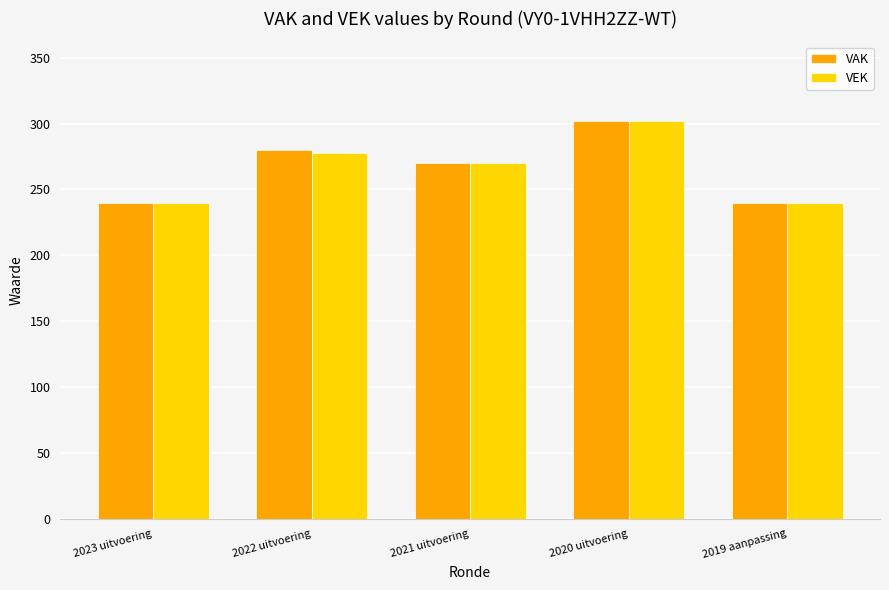

What is the value of the VEK bar at the 3rd from the left?

270